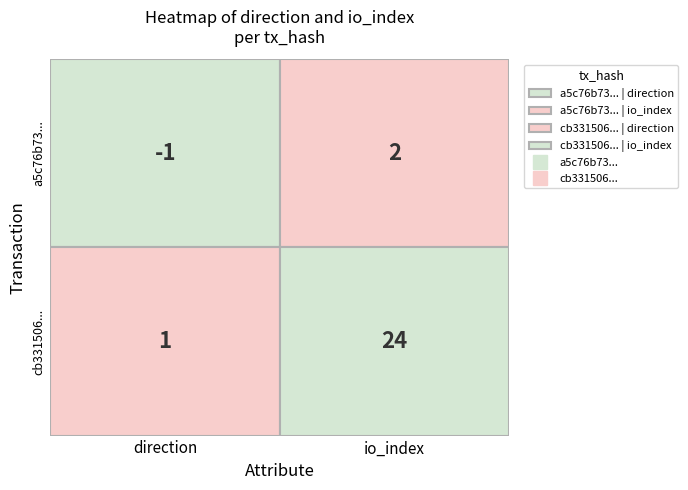

Is the value of cb331506... at 0 greater than the value of a5c76b73... at 0?

Yes